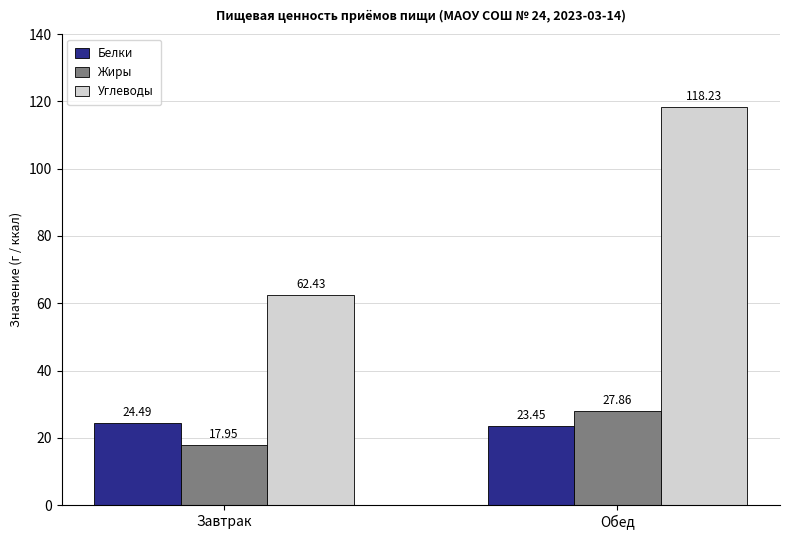

Is the value of Белки at Обед greater than the value of Жиры at Завтрак?

Yes